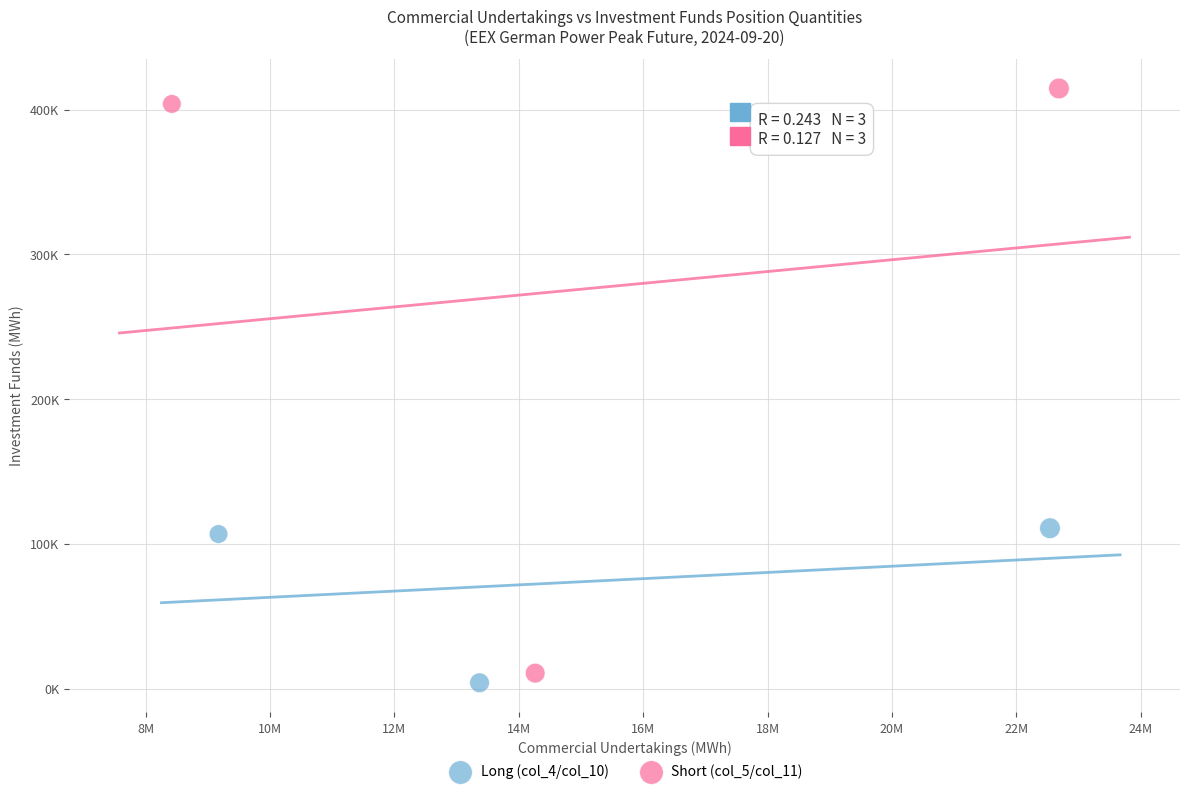

What are all the series names shown in the legend?

Long (col_4/col_10), Short (col_5/col_11)